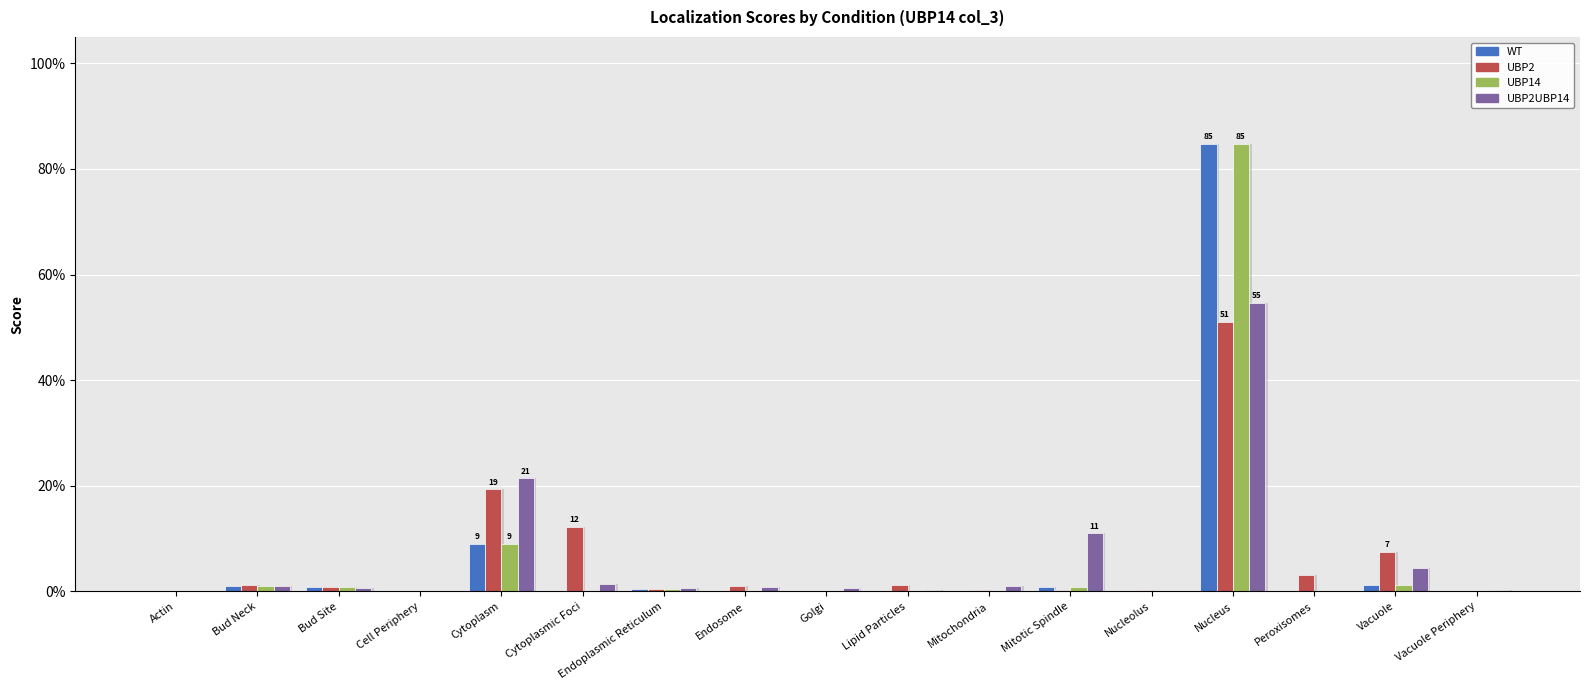

What is the total value across all series at Nucleus?

2.8